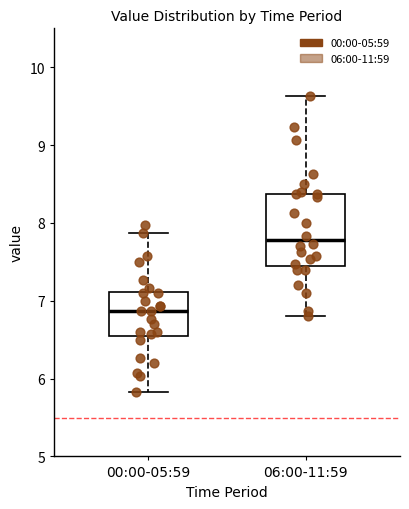

Reading left to right, transcribe this box plot: for each box, give where its median line is, the range the box spans, and where its two whiskers end, as read against the y-axis. The values are not printed on the chart, so give them approximately, as read against the axis.

00:00-05:59: median 6.9, box 6.6 to 7.1, whiskers 5.8 to 7.9
06:00-11:59: median 7.8, box 7.5 to 8.4, whiskers 6.8 to 9.6